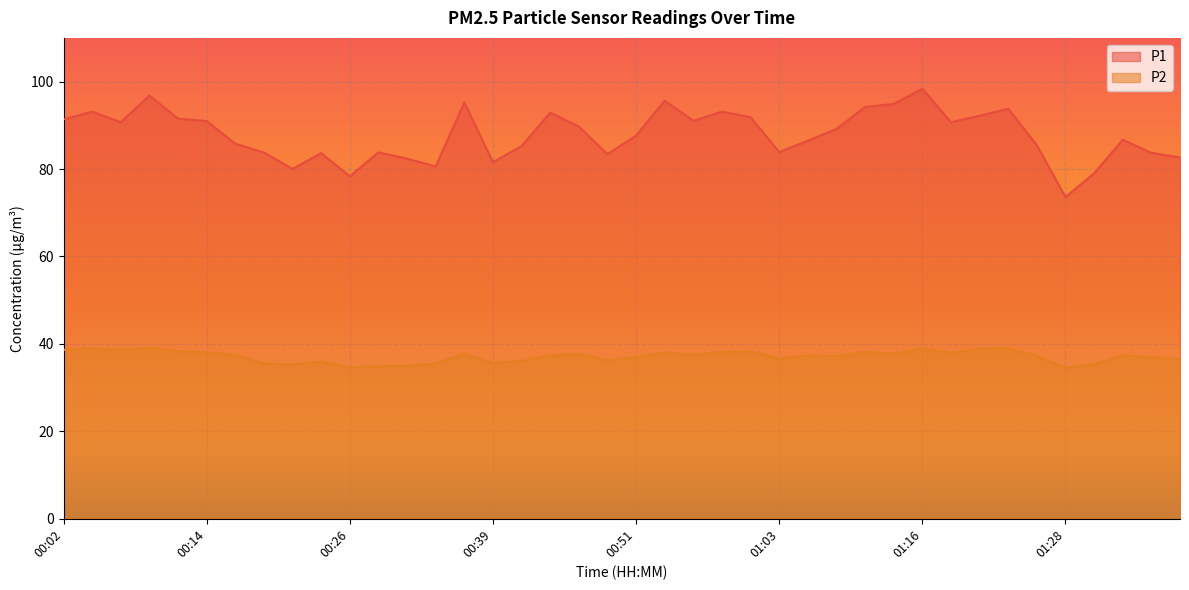

True or false: P1 and P2 intersect in this chart.

False